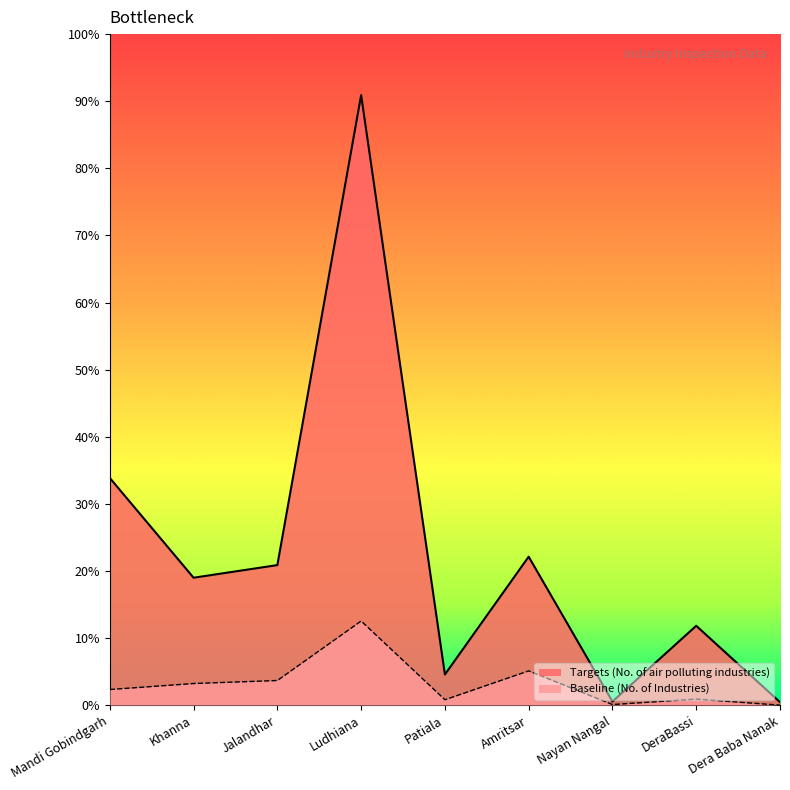

Reading left to right, transcribe all the data shown in this chart.

Baseline (No. of Industries): 26	36	41	140	9	57	1	10	0
Targets (No. of air polluting industries): 378	212	233	1015	51	247	6	132	5